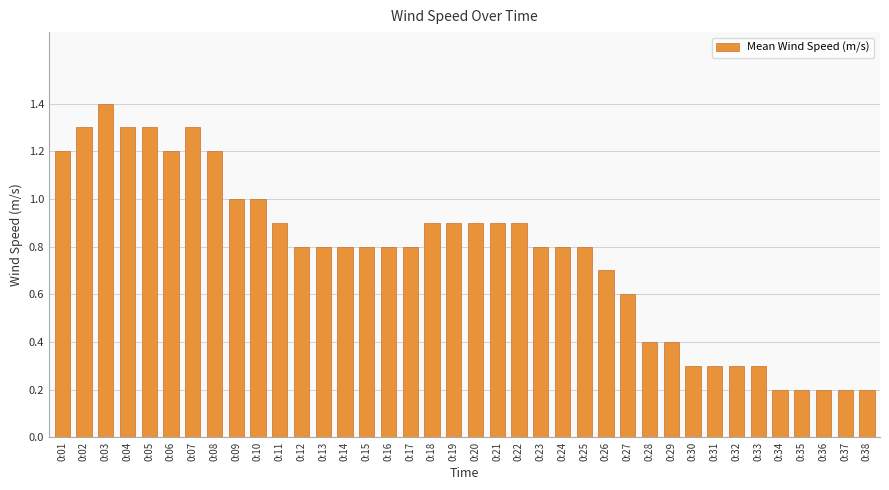

What is the sum of all values?

29.1